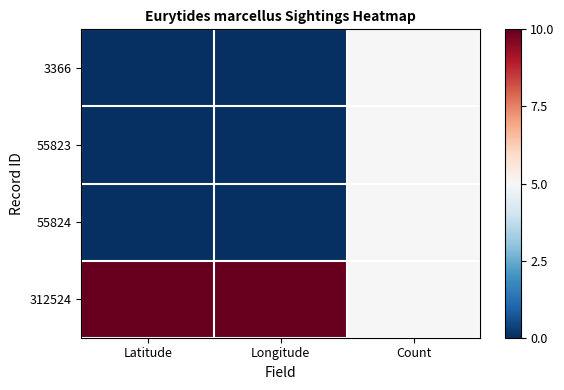

Rank the series by their maximum value, from lowest to highest.

3366, 55823, 55824, 312524